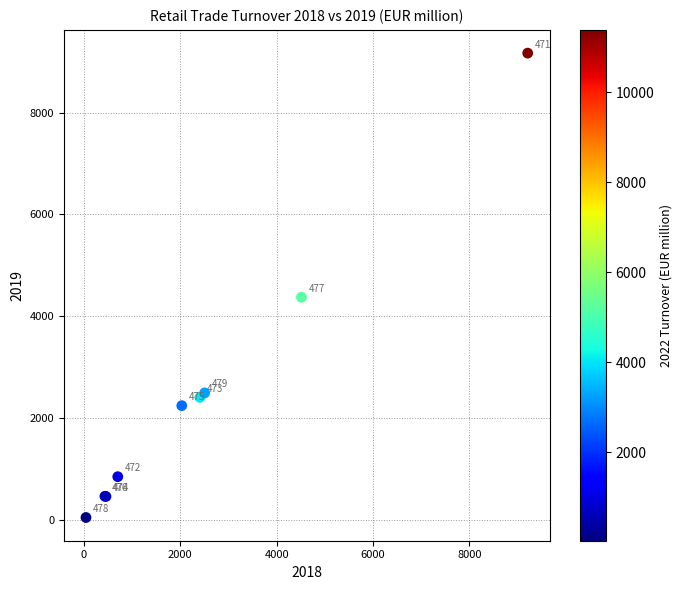

What Y value in the scatter plot is closest to 4607?

4373